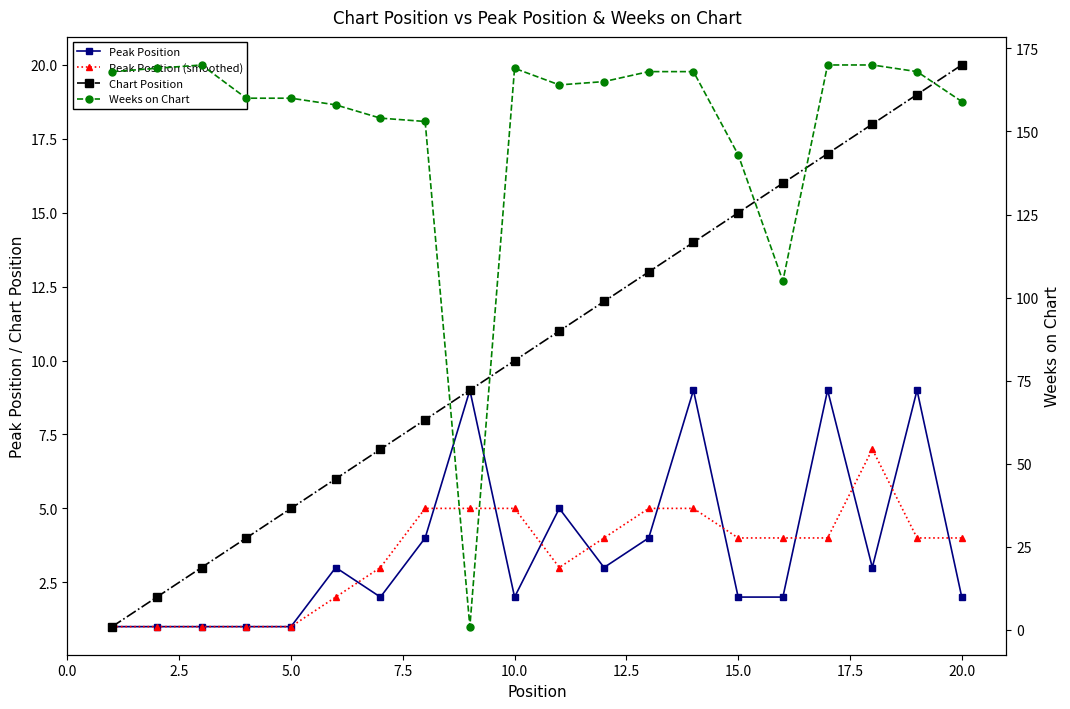

True or false: Weeks on Chart and Peak Position cross at least once.

True